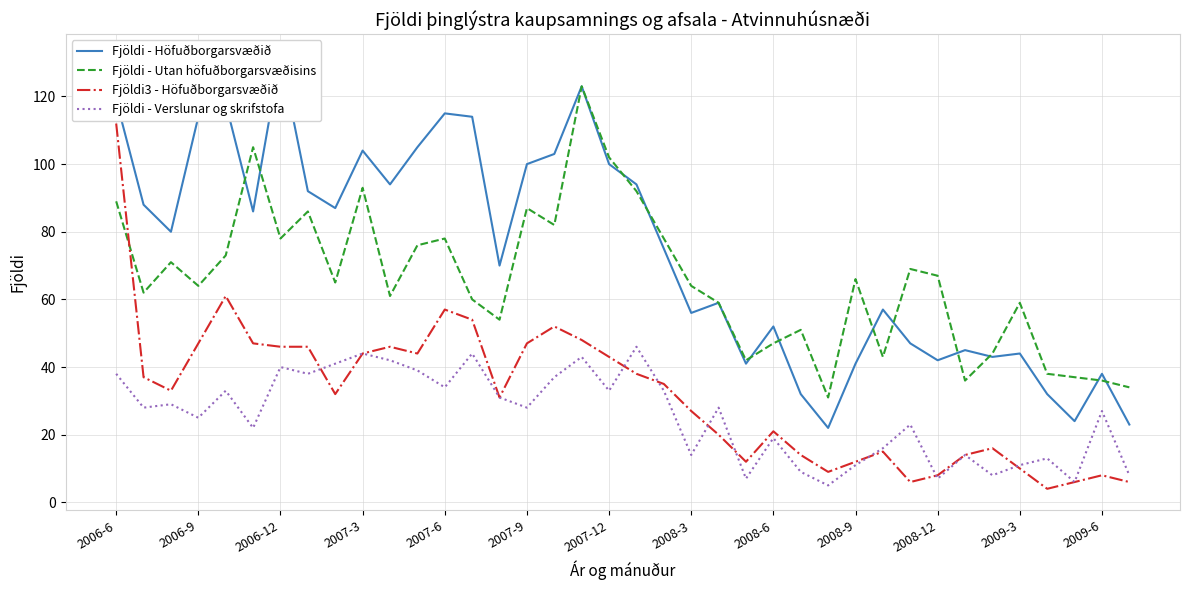

True or false: Fjöldi - Verslunar og skrifstofa and Fjöldi - Utan höfuðborgarsvæðisins intersect in this chart.

False